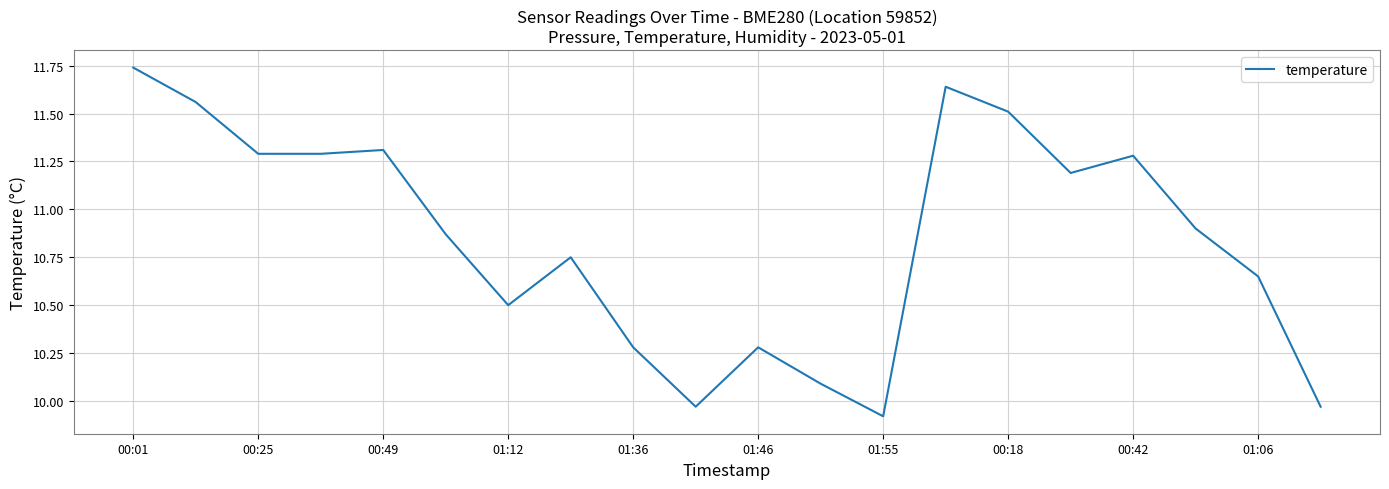

What is the smallest value displayed?

9.9